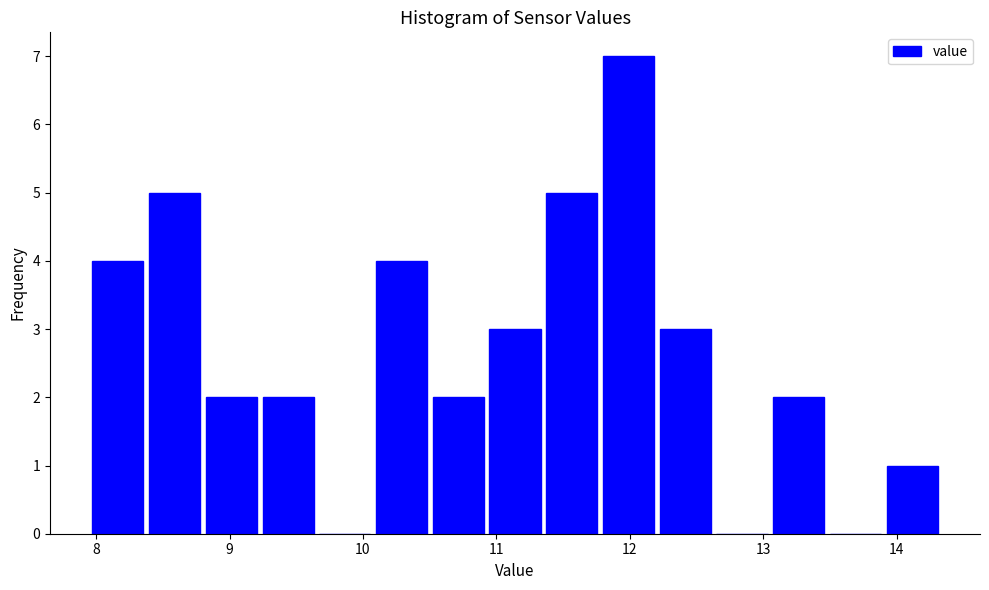

Reading left to right, transcribe this chart: for each bar, give the range it covers on the x-axis and its height. Neither the bar edges nor the heights are printed on the chart, so give them approximately, as read against the axes.

8.0 to 8.4: 4
8.4 to 8.8: 5
8.8 to 9.2: 2
9.2 to 9.7: 2
9.7 to 10.1: 0
10.1 to 10.5: 4
10.5 to 10.9: 2
10.9 to 11.4: 3
11.4 to 11.8: 5
11.8 to 12.2: 7
12.2 to 12.6: 3
12.6 to 13.1: 0
13.1 to 13.5: 2
13.5 to 13.9: 0
13.9 to 14.3: 1